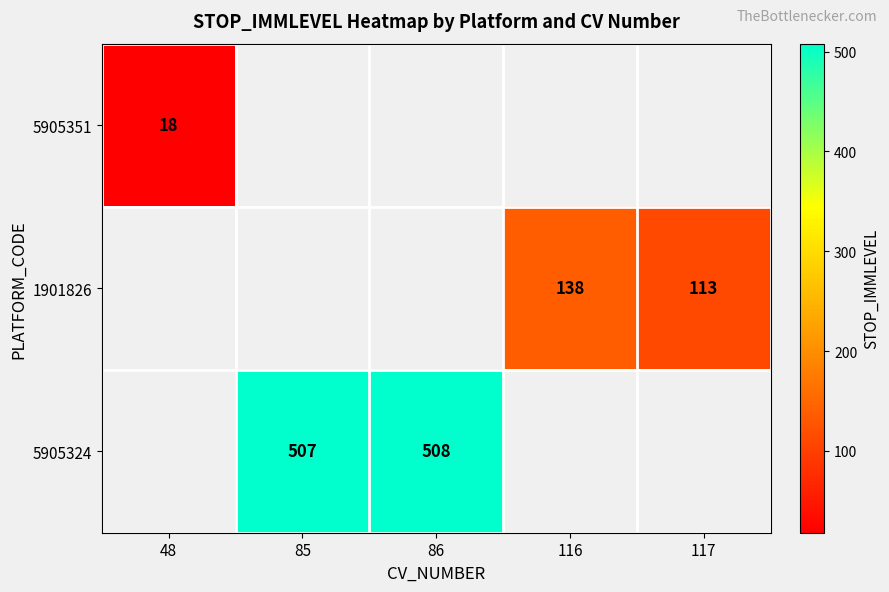

True or false: 5905324 has a value of 508 at 86.

True